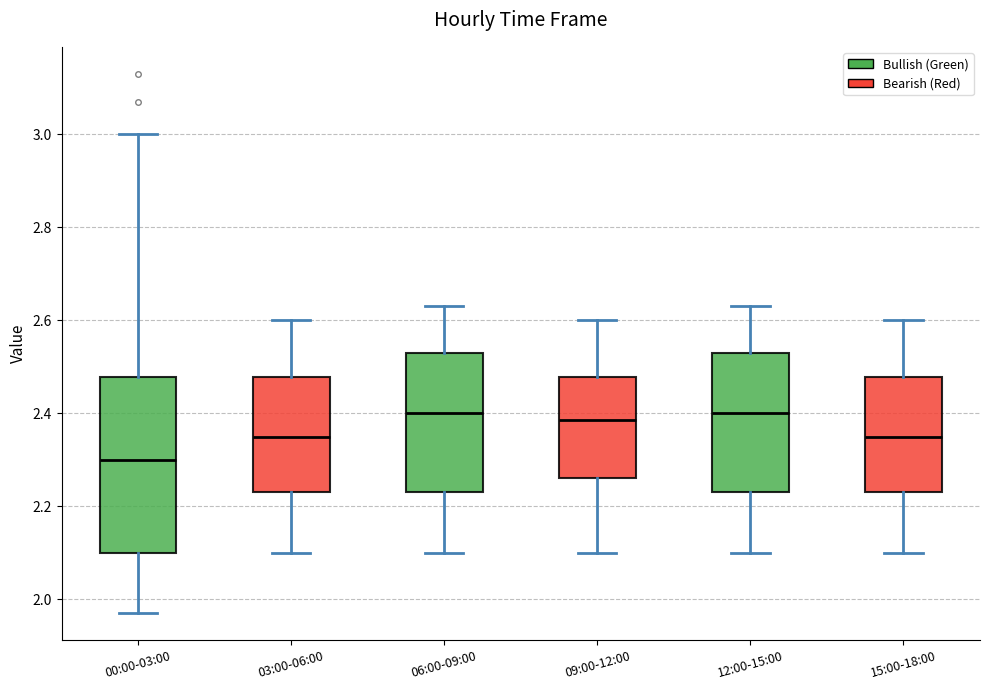

Reading left to right, read every box against the y-axis: the position of its median line, the range the box covers, and the ends of its whiskers. The values are not printed on the chart, so give them approximately, as read against the axis.

00:00-03:00: median 2.30, box 2.10 to 2.48, whiskers 1.98 to 3.00
03:00-06:00: median 2.36, box 2.24 to 2.48, whiskers 2.10 to 2.60
06:00-09:00: median 2.40, box 2.24 to 2.54, whiskers 2.10 to 2.64
09:00-12:00: median 2.38, box 2.26 to 2.48, whiskers 2.10 to 2.60
12:00-15:00: median 2.40, box 2.24 to 2.54, whiskers 2.10 to 2.64
15:00-18:00: median 2.36, box 2.24 to 2.48, whiskers 2.10 to 2.60